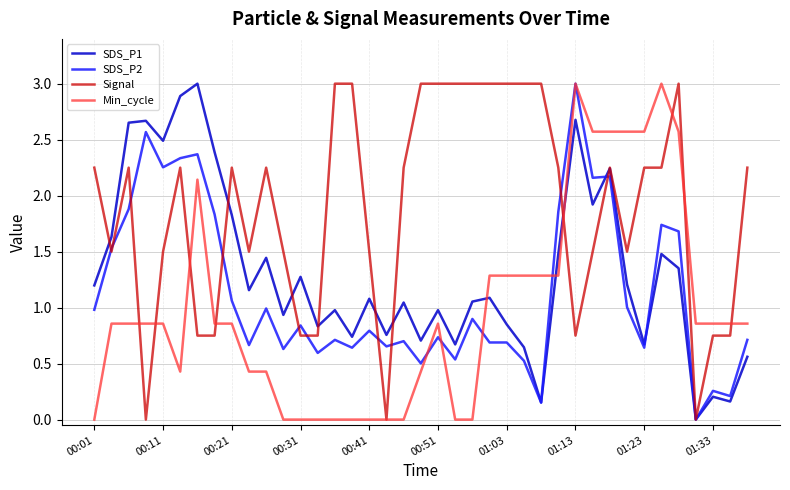

Which series has the largest total across all categories?

Signal